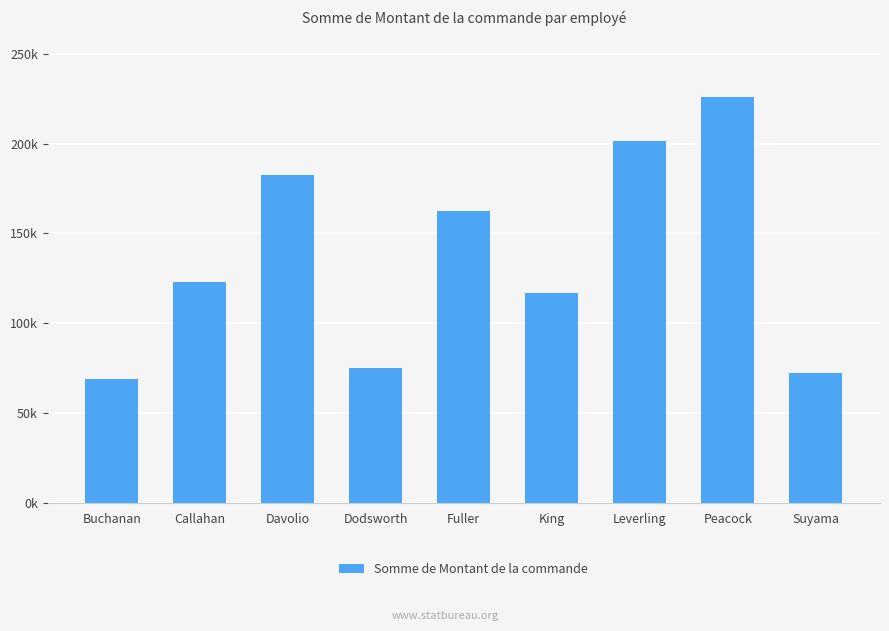

Reading left to right, what are all the values shown in this chart?

Buchanan=68792.2	Callahan=123032.7	Davolio=182500.1	Dodsworth=75048.0	Fuller=162503.8	King=116963.0	Leverling=201196.3	Peacock=225763.7	Suyama=72527.6